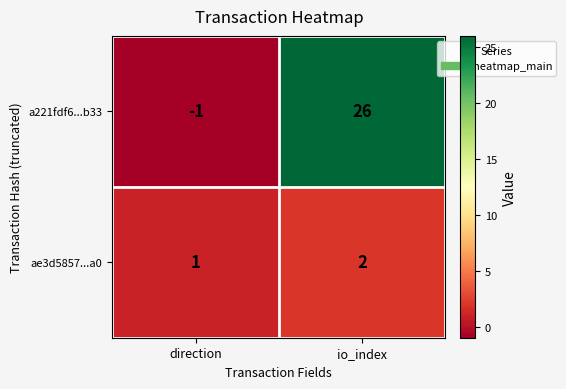

The value of ae3d5857...a0 at direction is 1. True or false?

True